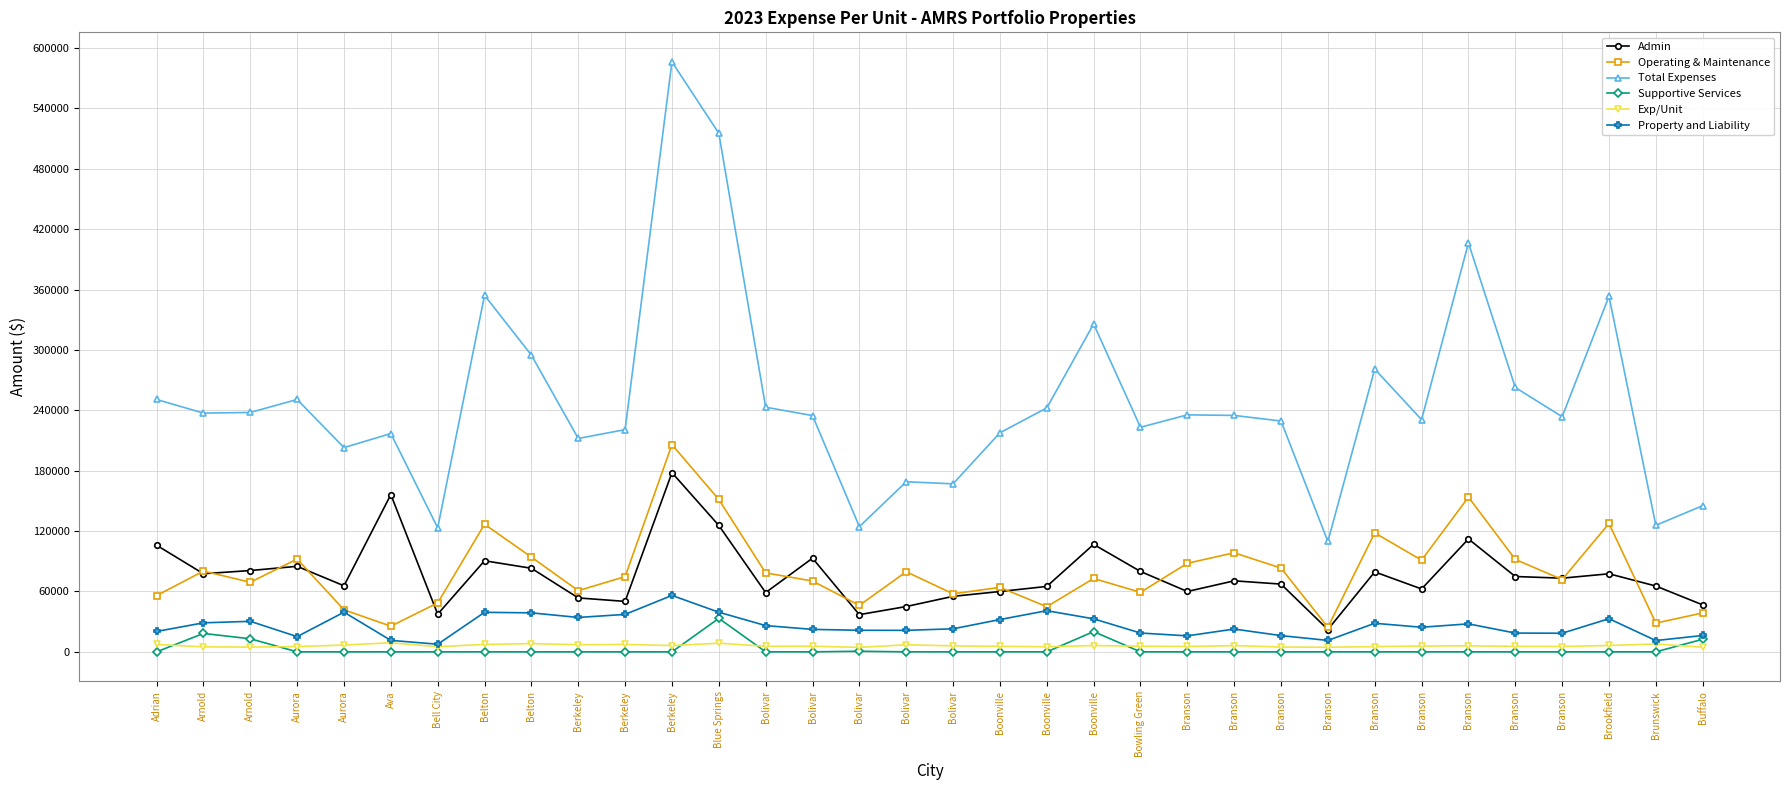

Does the chart display data point markers on the line(s)?

Yes